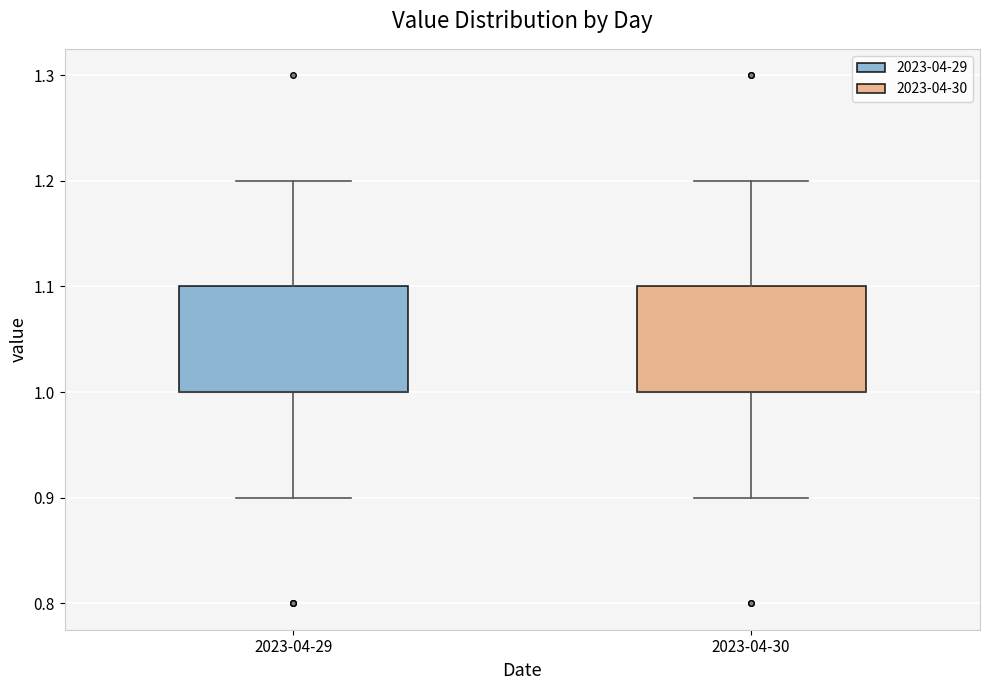

Reading left to right, transcribe this box plot: for each box, give where its median line is, the range the box spans, and where its two whiskers end, as read against the y-axis. The values are not printed on the chart, so give them approximately, as read against the axis.

2023-04-29: median 1.0 (drawn on the box's lower edge), box 1.0 to 1.1, whiskers 0.9 to 1.2
2023-04-30: median 1.0 (drawn on the box's lower edge), box 1.0 to 1.1, whiskers 0.9 to 1.2